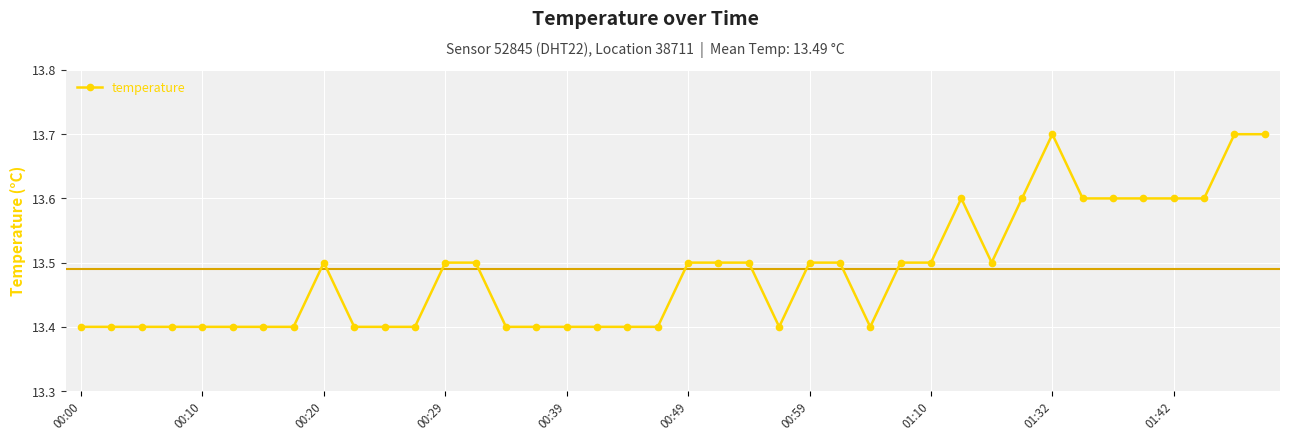

How many values are between 13 and 14?

40